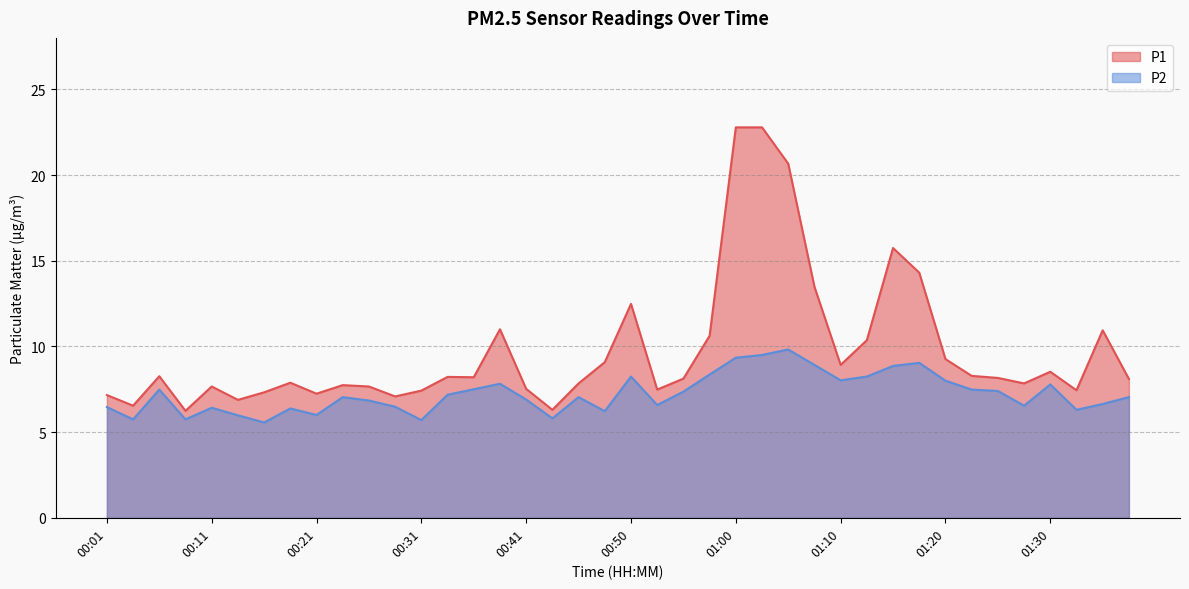

Reading left to right, extract all data points from this chart.

P1: 7.2	6.5	8.3	6.2	7.7	6.9	7.3	7.9	7.2	7.7	7.7	7.1	7.4	8.2	8.2	11.0	7.5	6.3	7.8	9.1	12.5	7.5	8.1	10.6	22.8	22.8	20.7	13.5	8.9	10.4	15.7	14.3	9.3	8.3	8.2	7.8	8.5	7.4	10.9	8.1
P2: 6.5	5.7	7.5	5.7	6.4	6.0	5.6	6.4	6.0	7.0	6.8	6.5	5.7	7.2	7.5	7.8	6.9	5.8	7.0	6.2	8.2	6.6	7.4	8.4	9.3	9.5	9.8	8.9	8.0	8.2	8.9	9.0	8.0	7.5	7.4	6.5	7.8	6.3	6.6	7.0